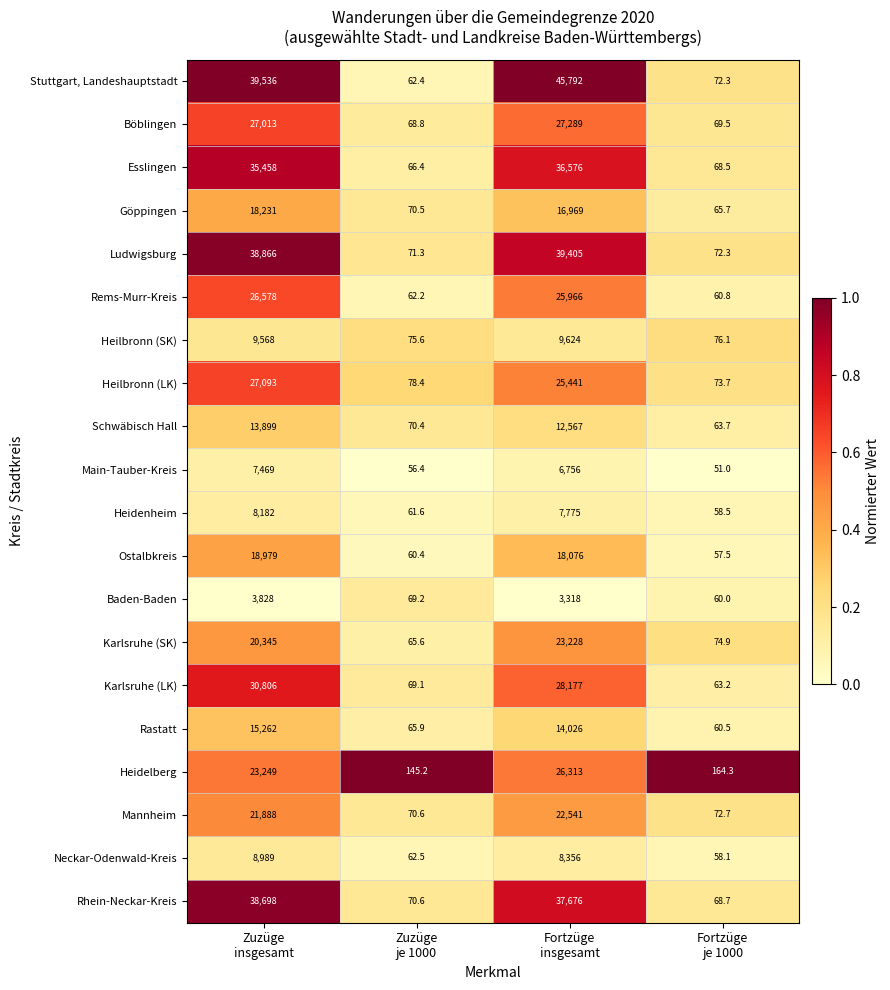

What is the spread (max minus min) of values at Zuzüge
insgesamt?

35708.0